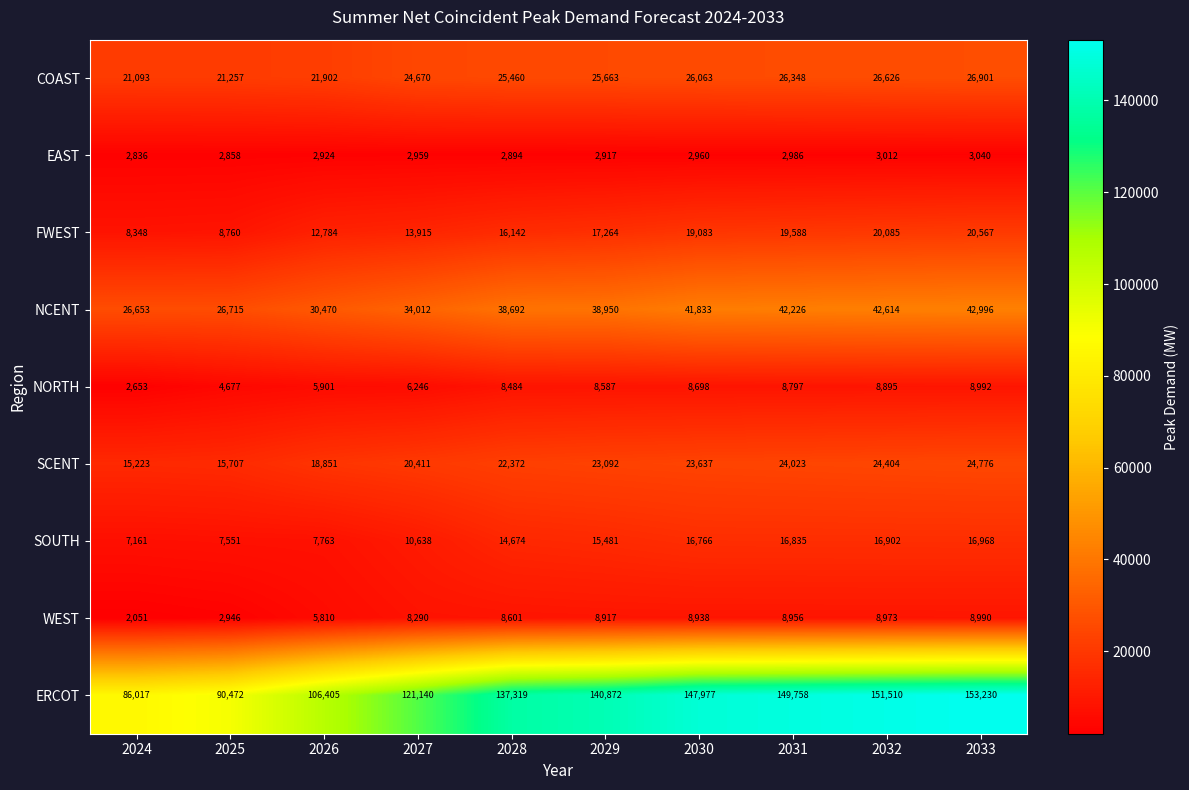

Rank the series at 2029 from lowest to highest value.

EAST, NORTH, WEST, SOUTH, FWEST, SCENT, COAST, NCENT, ERCOT